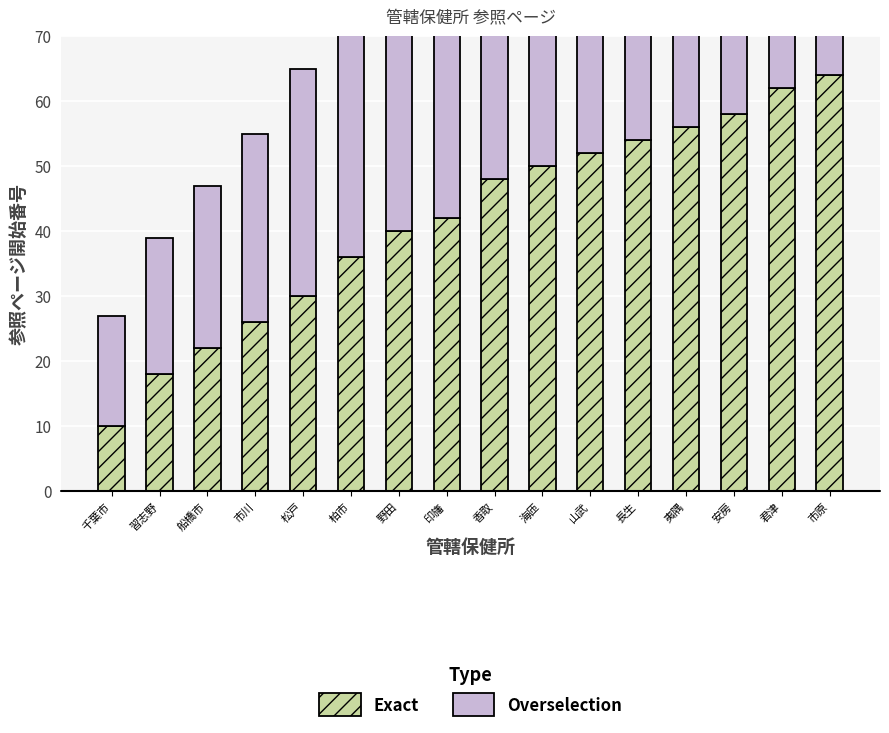

Is it true that Overselection equals 39 at 柏市?

True